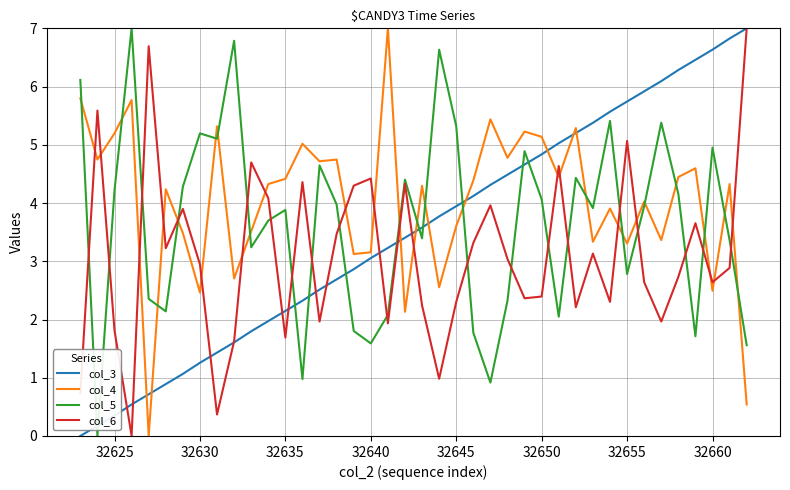

Rank the series by their average value, from lowest to highest.

col_6, col_3, col_5, col_4